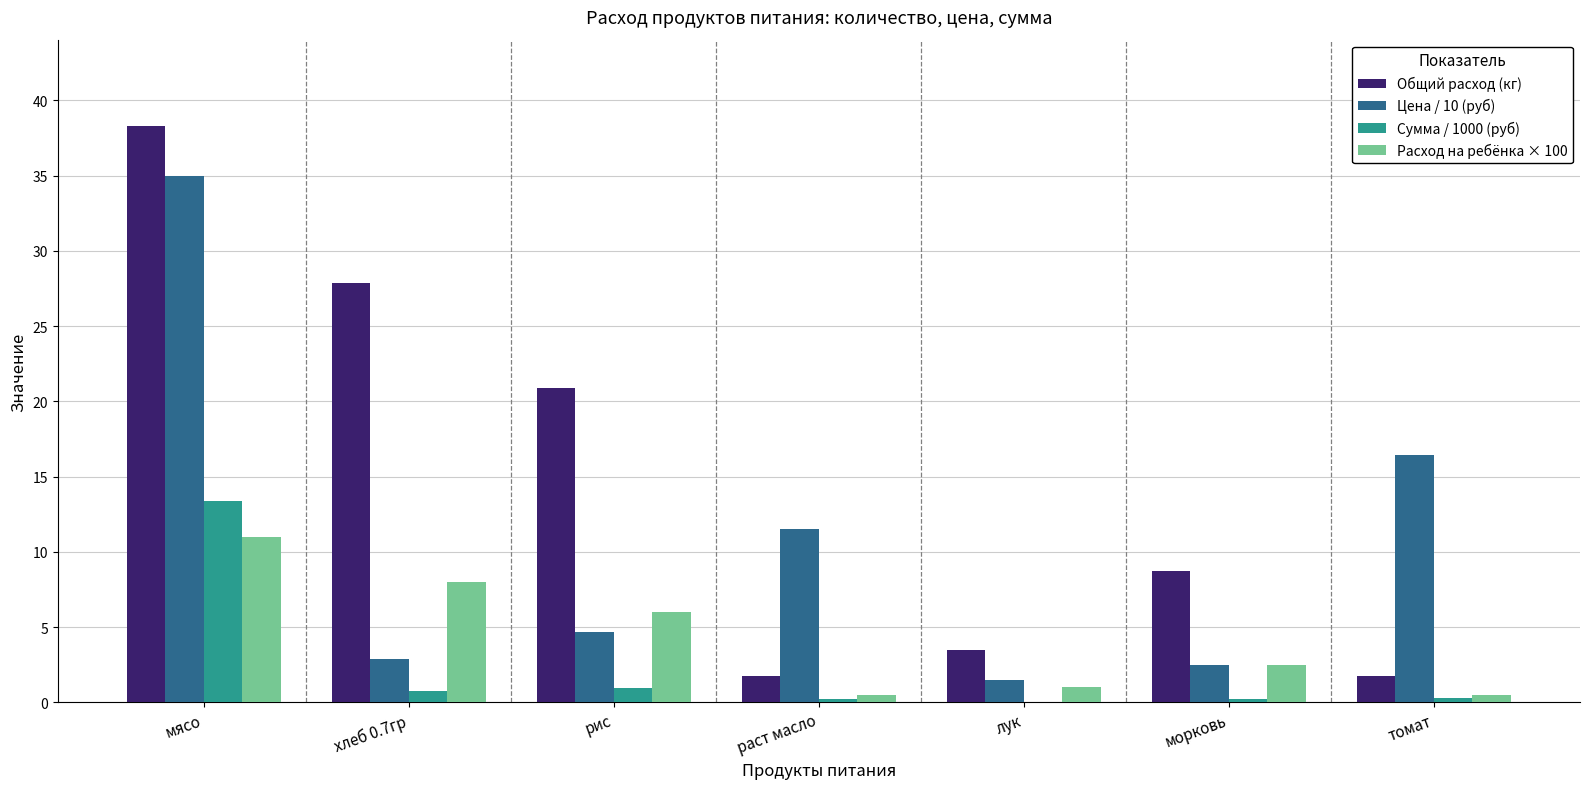

What is the average value of the Расход на ребёнка × 100 series?

4.2